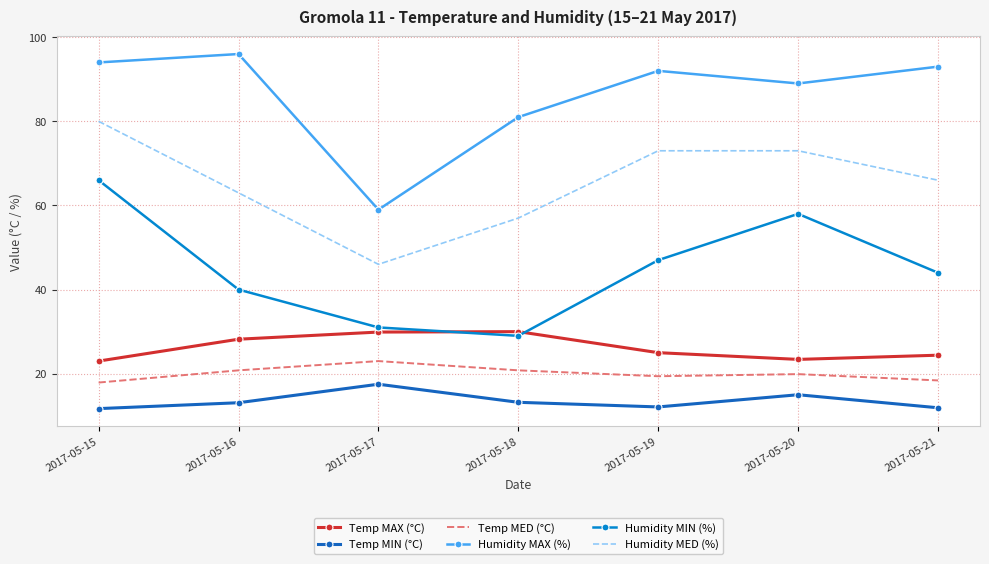

Where does the Humidity MED (%) series first go above 66?

2017-05-15